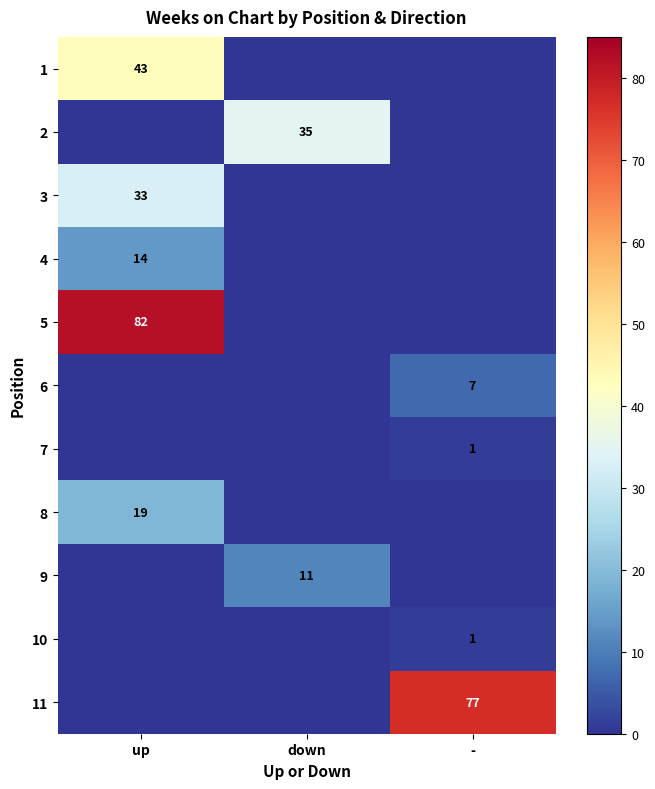

Count the number of categories in the chart.

3